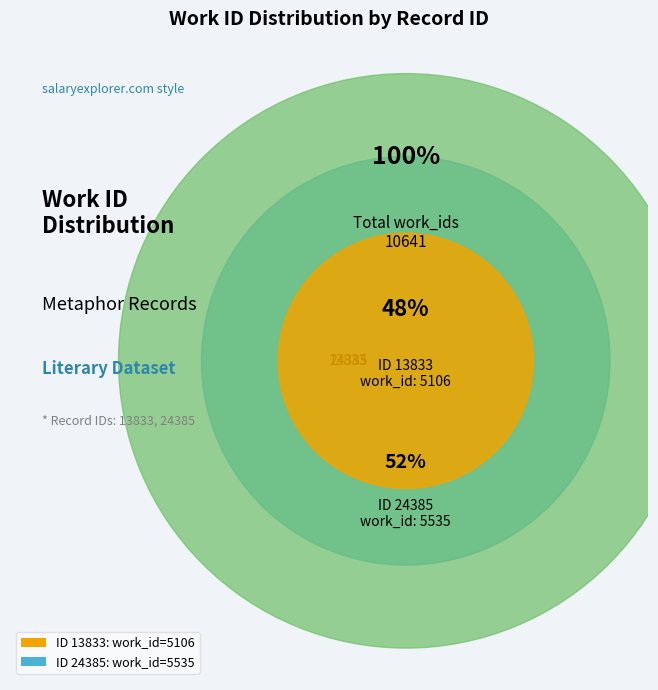

To the nearest percent, what portion does 24385 represent?

52%